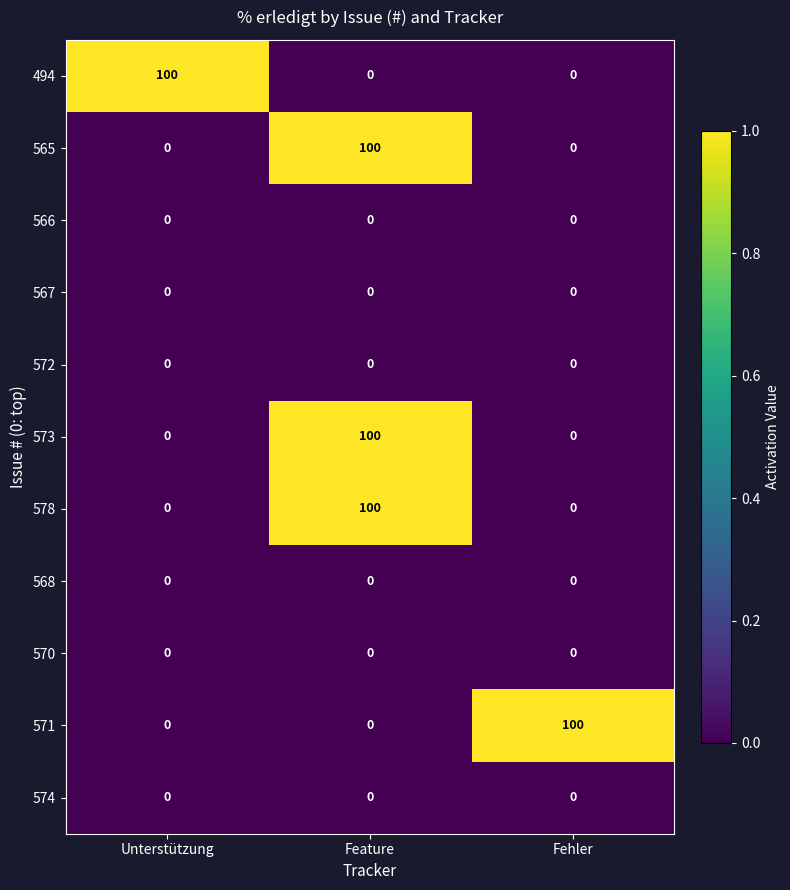

At how many categories does at least one series exceed 0?

3